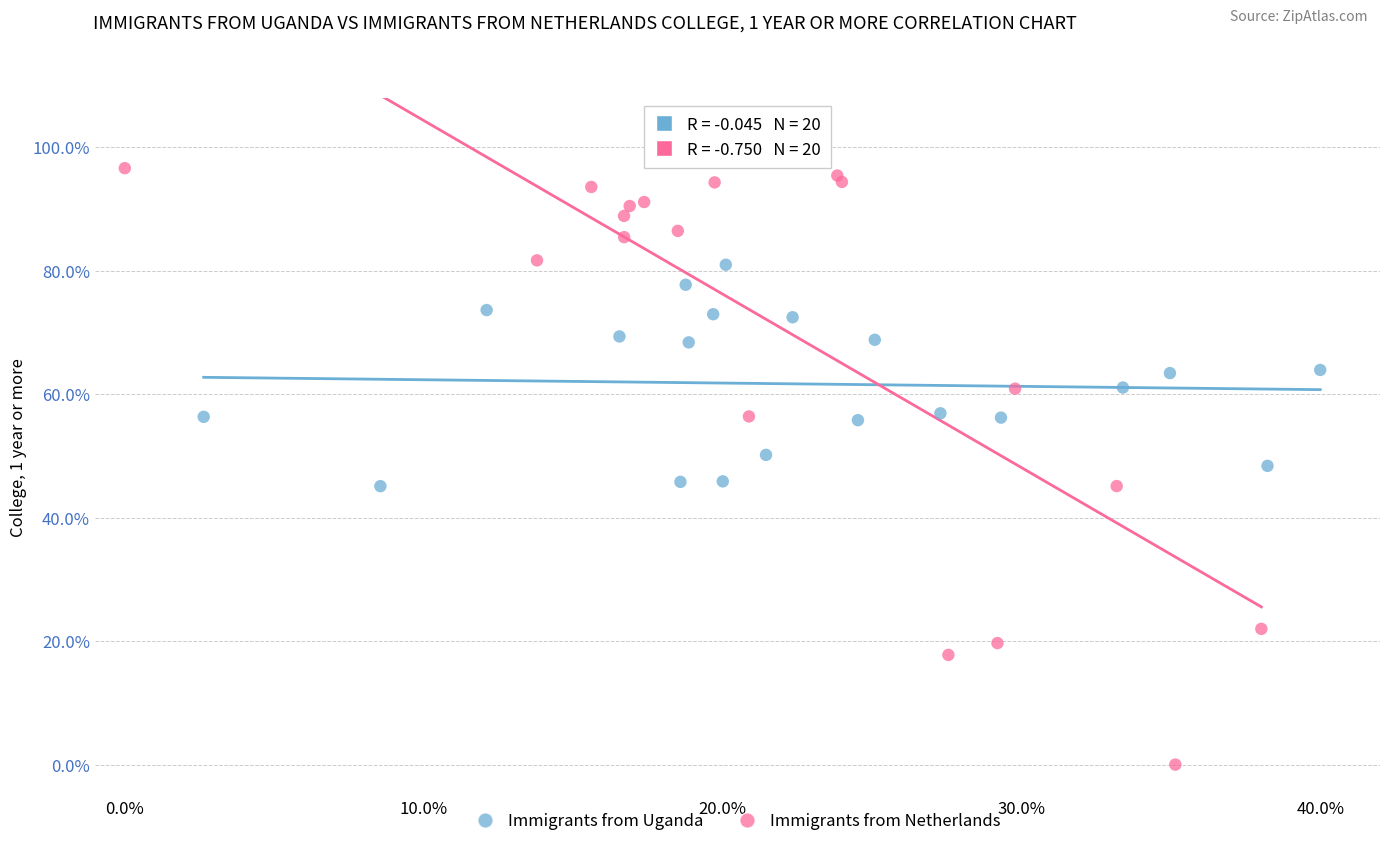

Which series has the largest Y range (max minus min)?

Immigrants from Netherlands